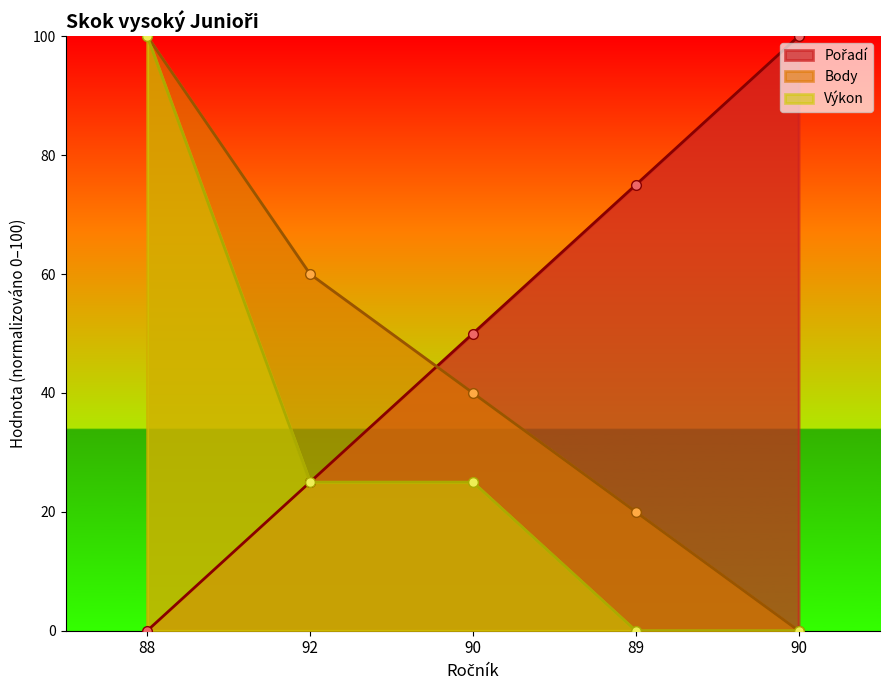

True or false: Body and Výkon intersect in this chart.

False